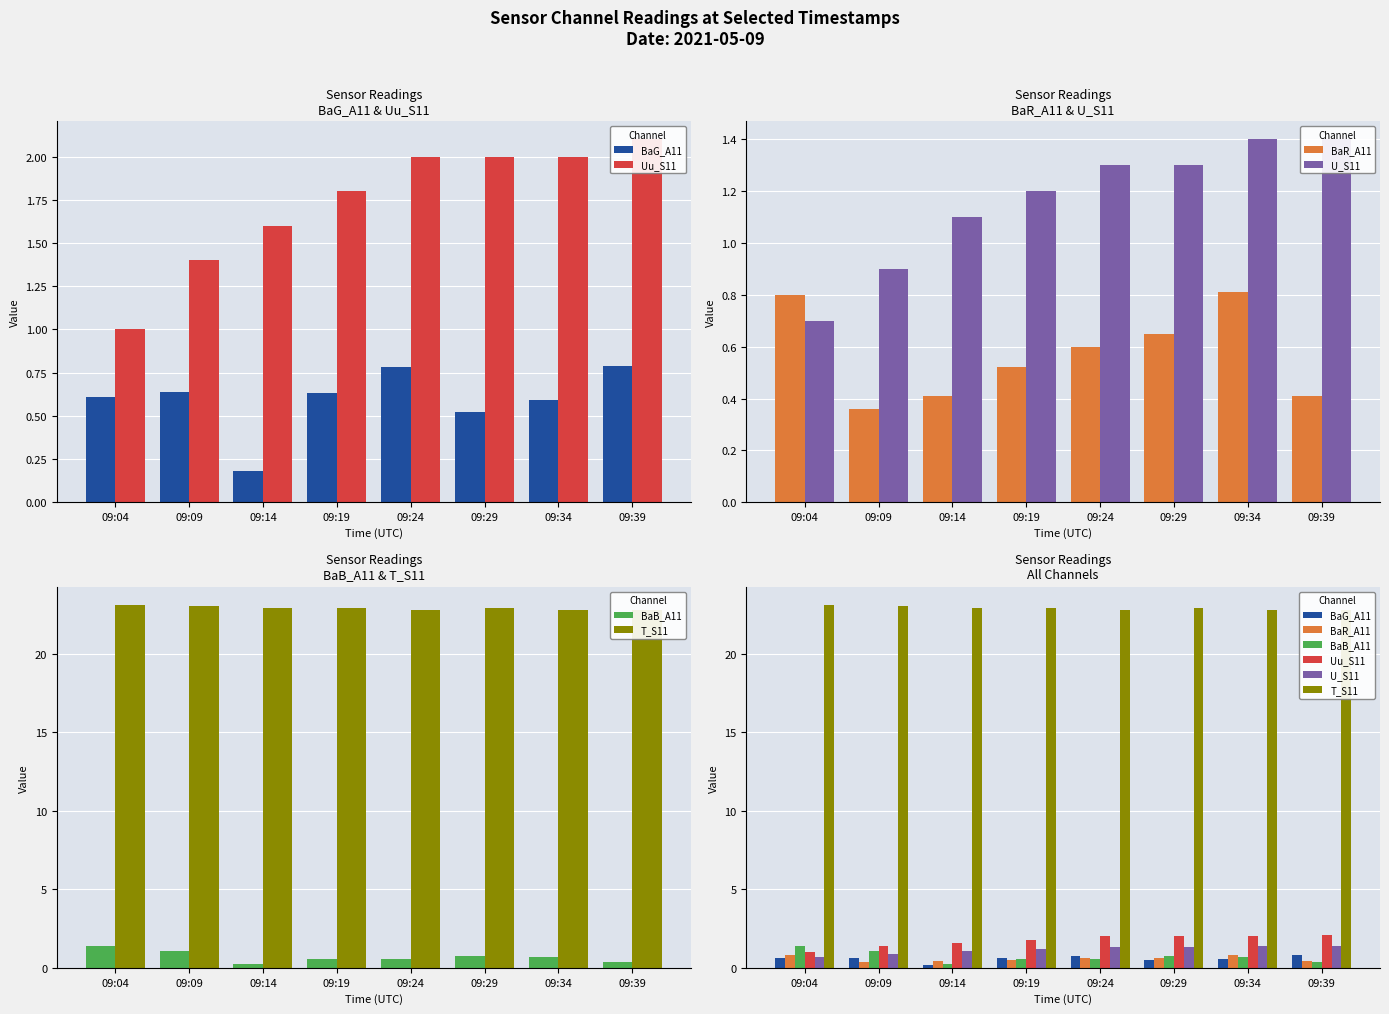

Between 09:04 and 09:09, which is larger?

09:09